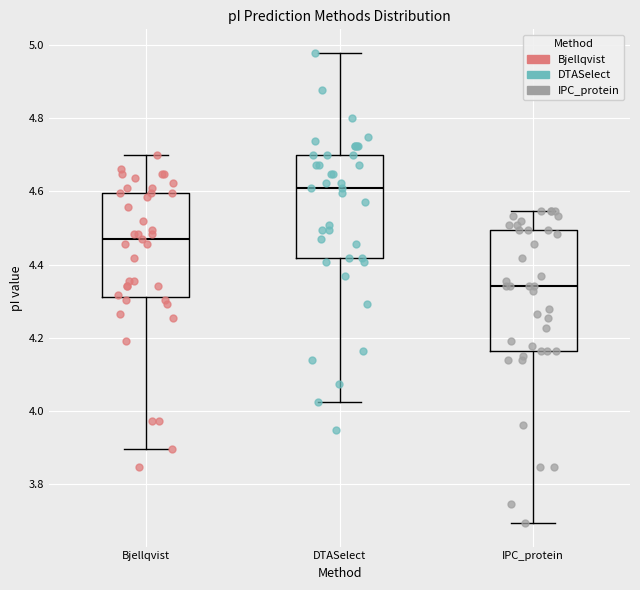

Where does the median line of the box for DTASelect sit on the y-axis? The values are not printed on the chart, so give them approximately, as read against the axis.

4.60